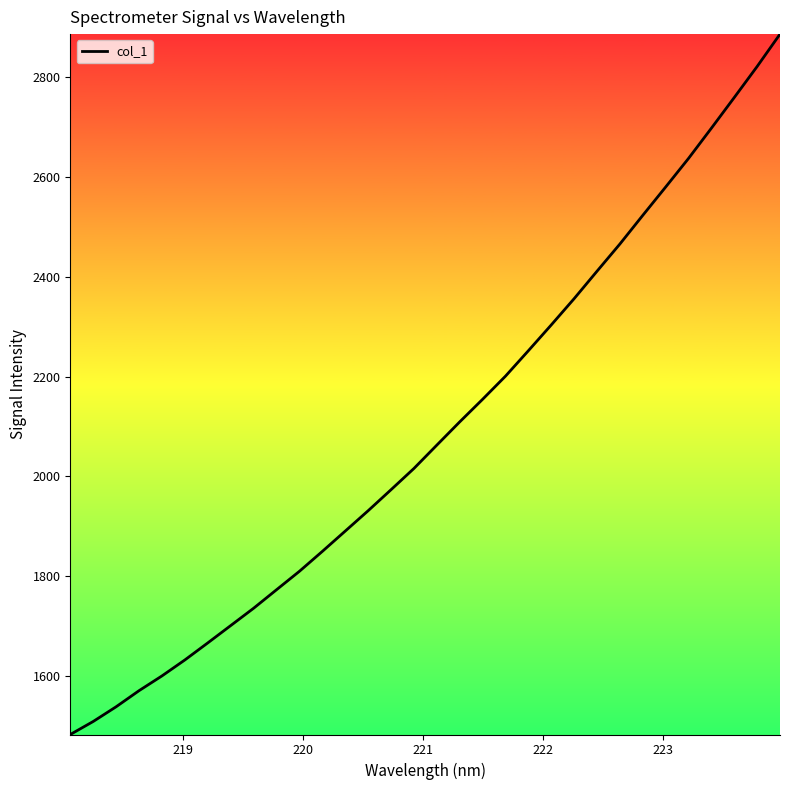

What is the greatest value displayed?

2885.7